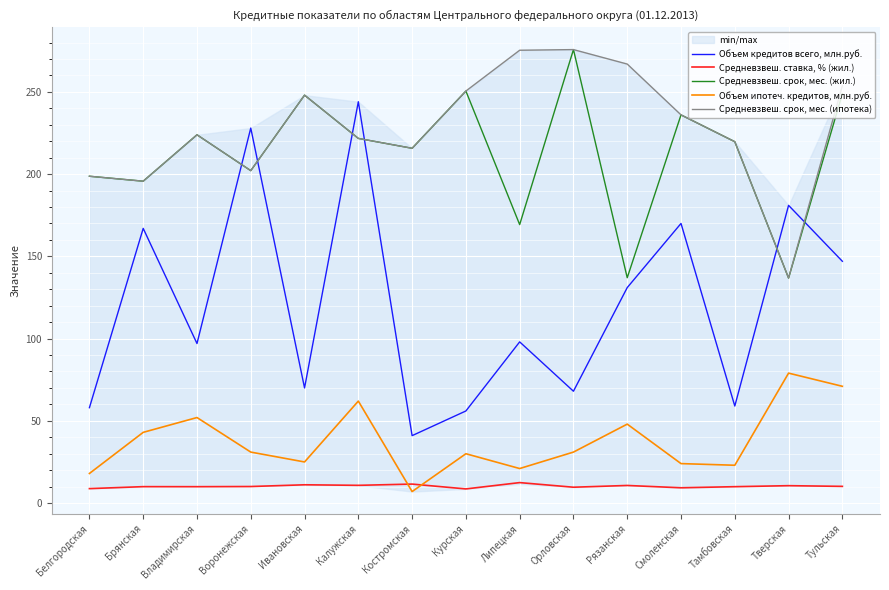

At which label is Объем кредитов всего, млн.руб. closest to 142?

Тульская